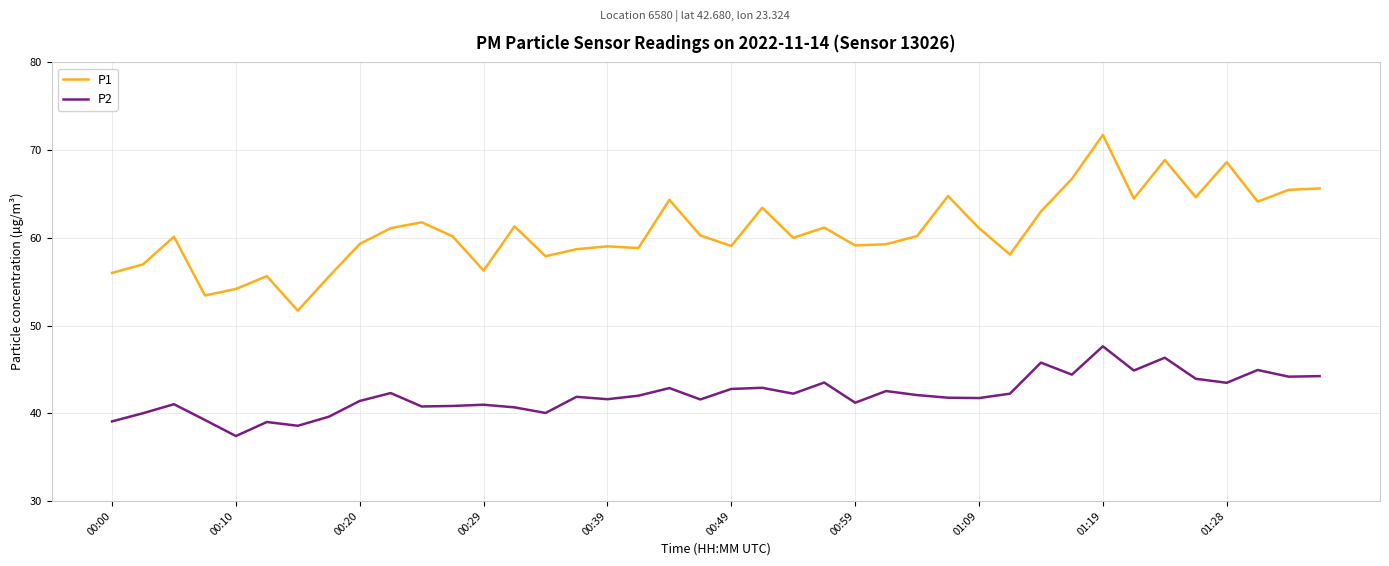

What is the difference between the maximum and minimum values in the P2 series?

10.2